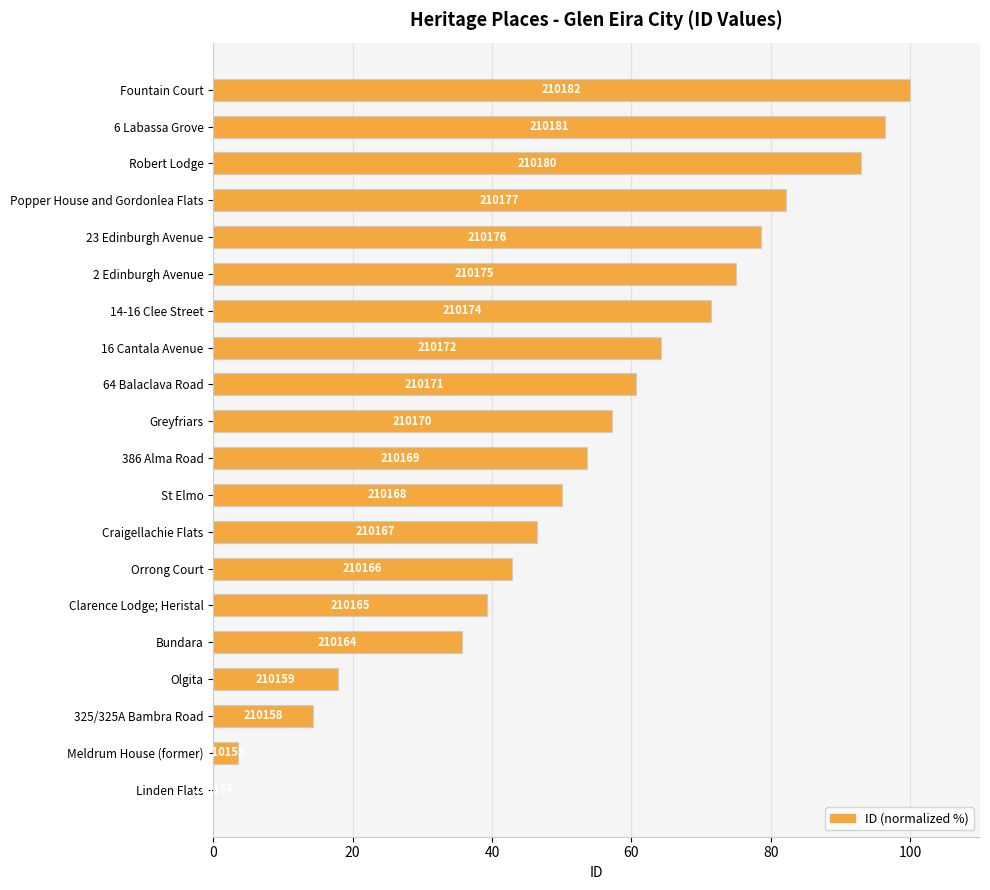

Are the bars horizontal?

Yes